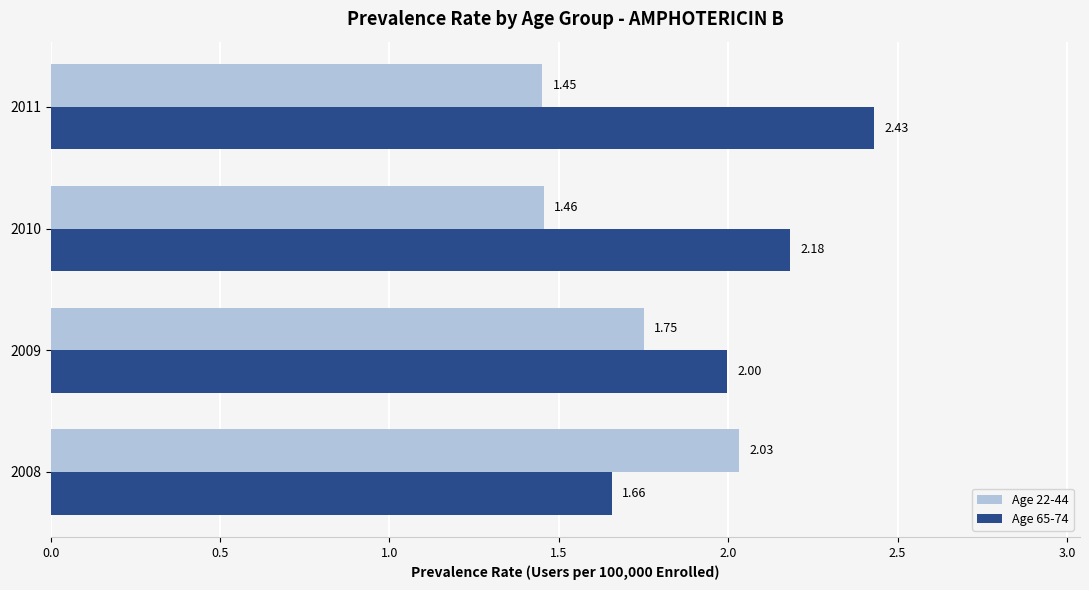

Rank the series by their average value, from lowest to highest.

Age 22-44, Age 65-74